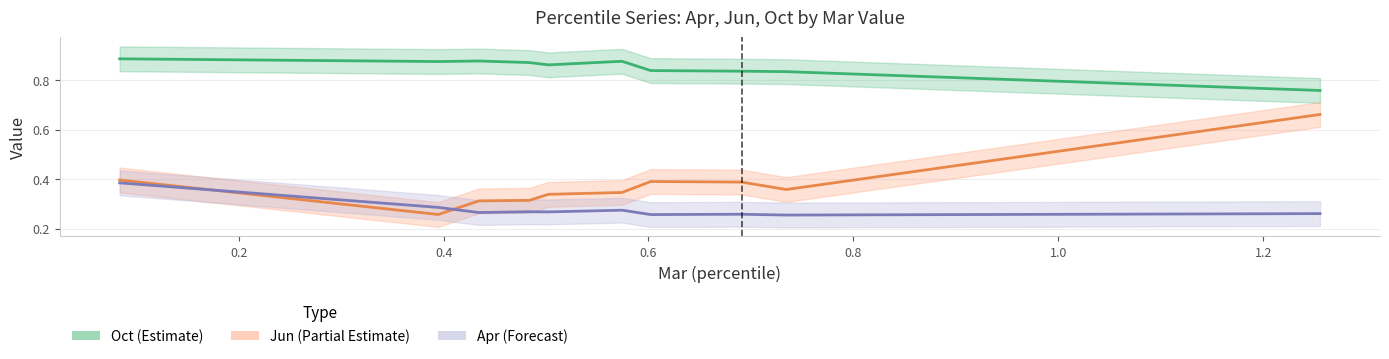

What is the value of the Oct (Estimate) point at the 8th from the left?

0.8